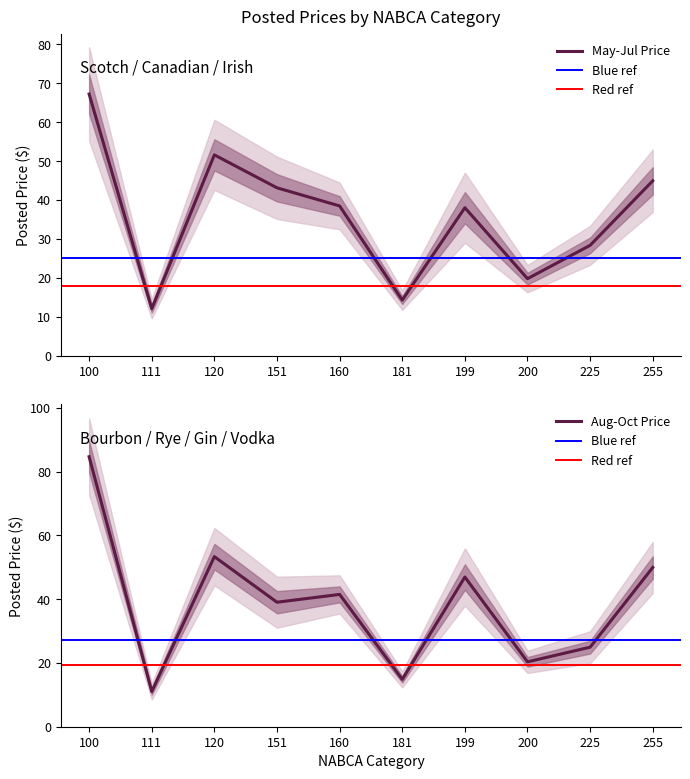

Is this an area chart (filled region under the line)?

No